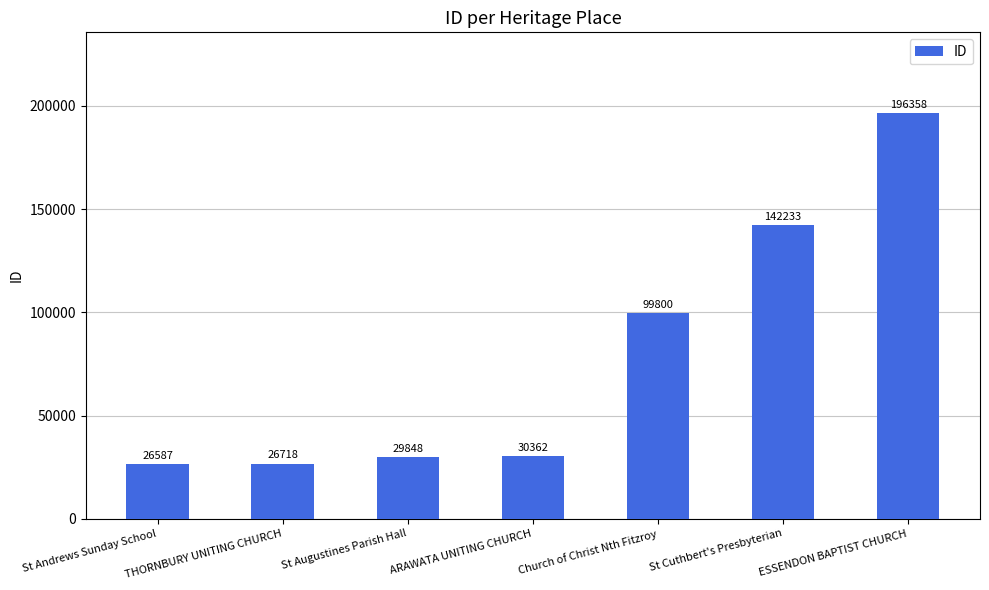

What is the greatest value displayed?

196358